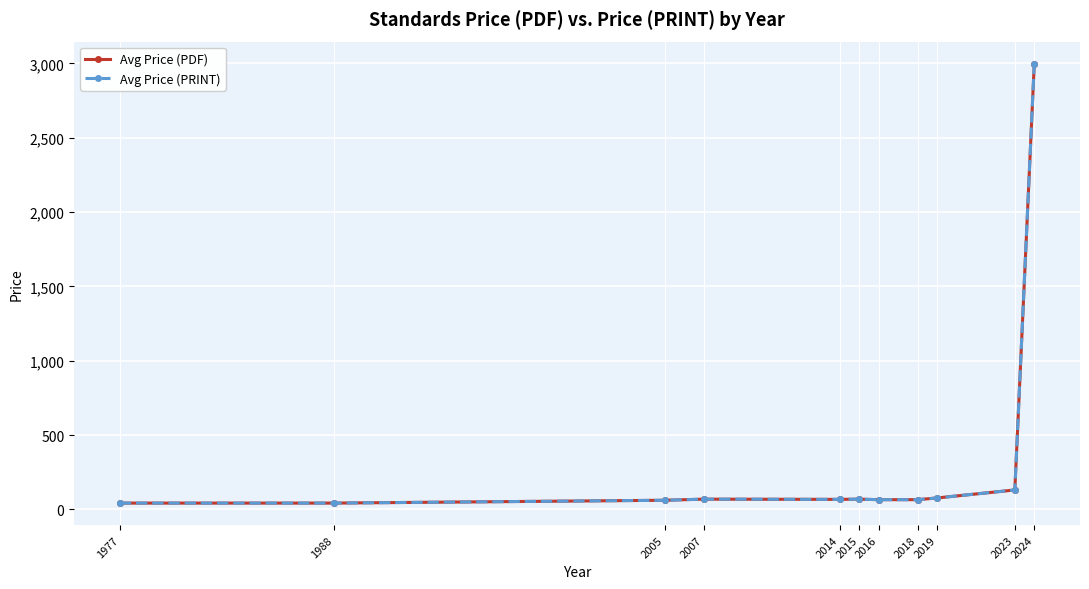

What is the average value of the Avg Price (PRINT) series?

335.0